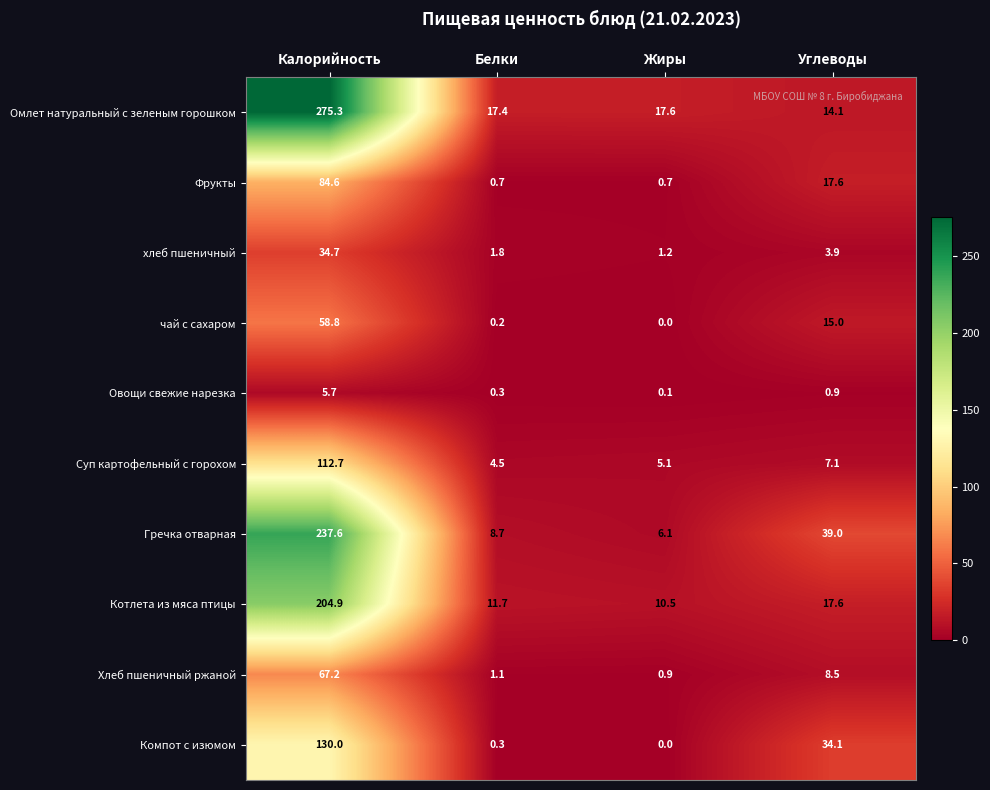

The value of Суп картофельный с горохом at Жиры is 5.1. True or false?

True